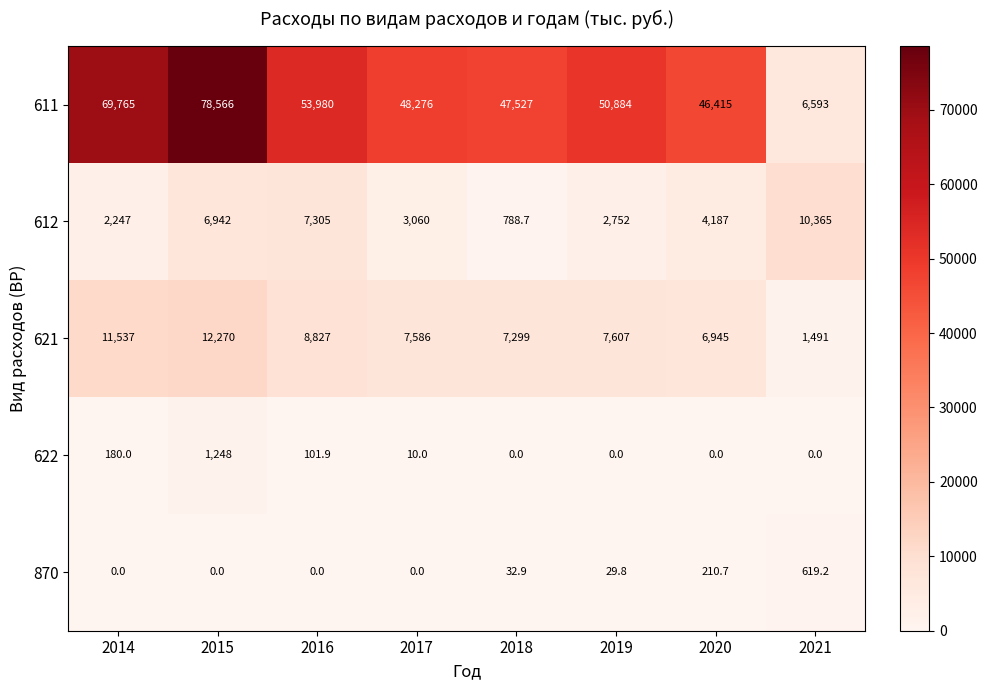

What is the difference between the maximum and second lowest values in the 621 series?

5325.0